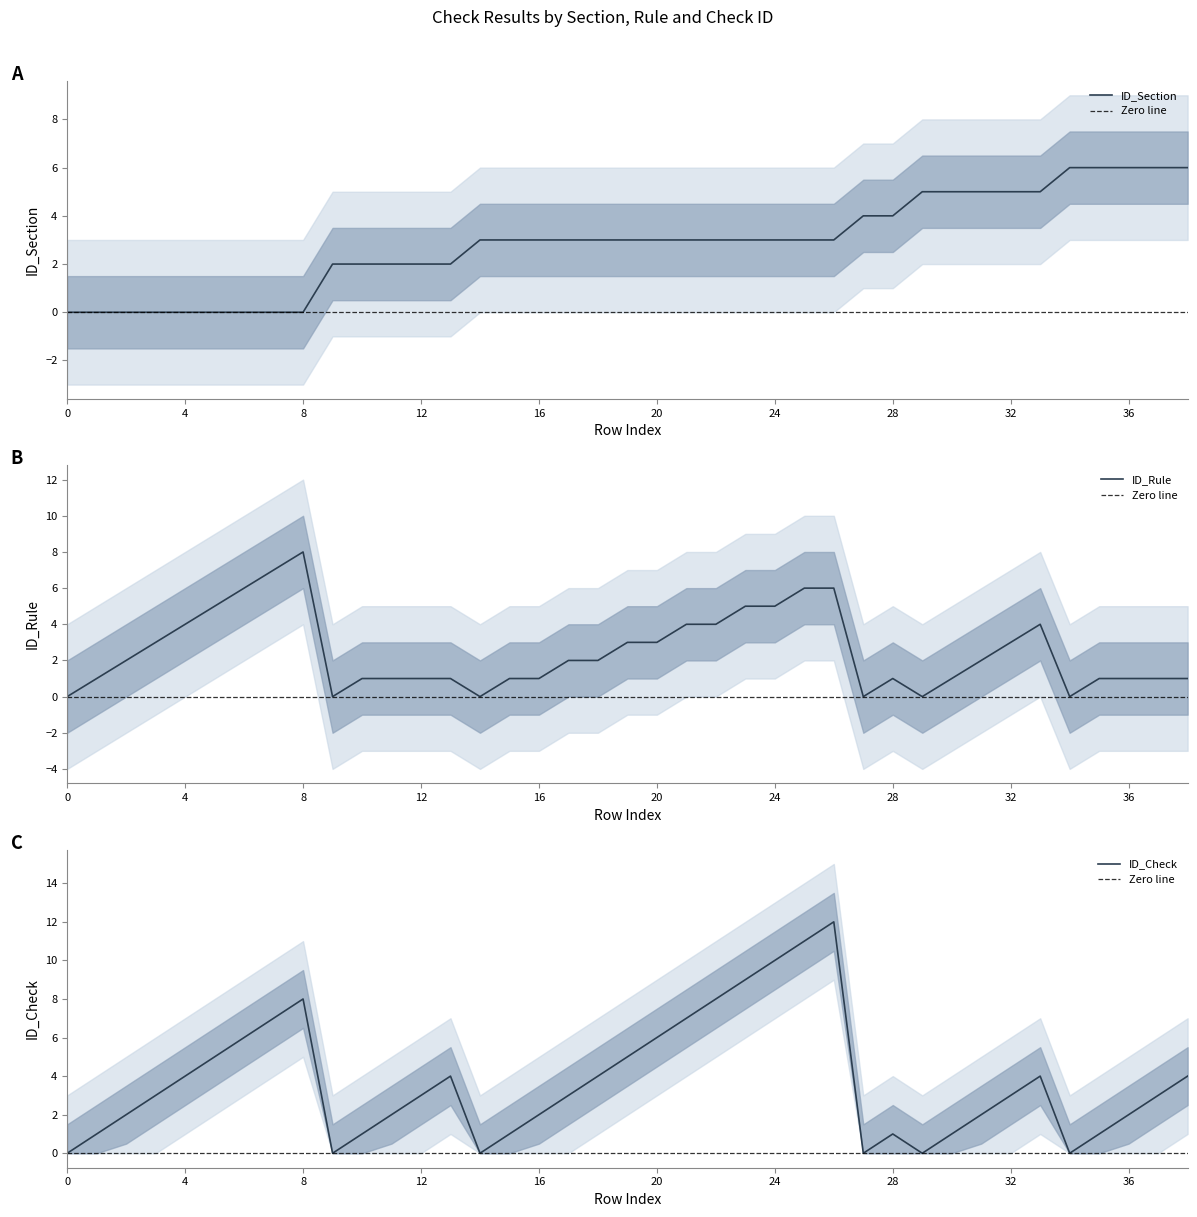

What is the sum of all ID_Rule values?

97